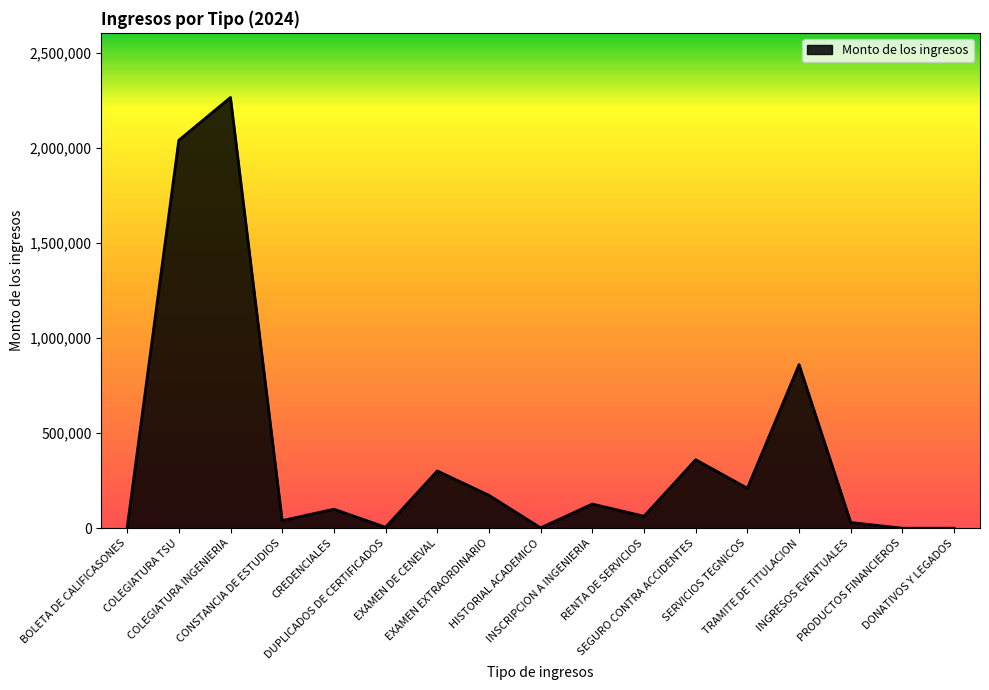

What value does the data have at RENTA DE SERVICIOS, to the nearest 50?

63000